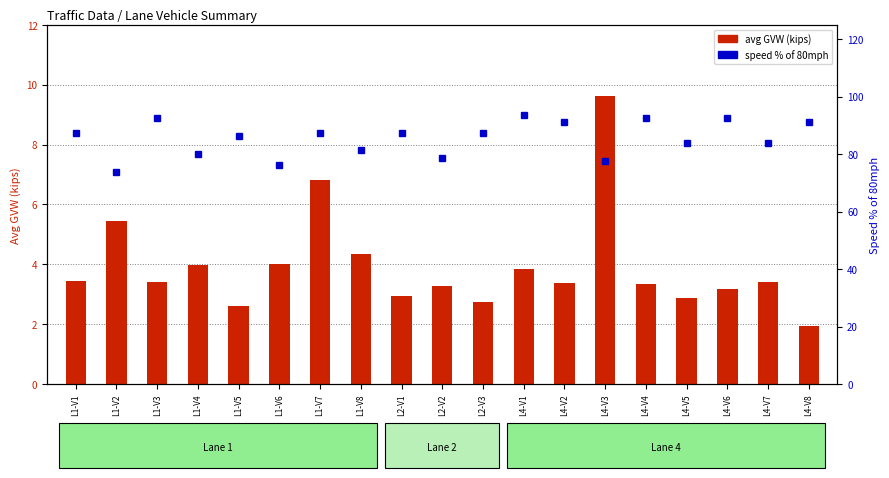

Rank the categories by speed % of max value from highest to lowest.

L4-V1, L1-V3, L4-V4, L4-V6, L4-V2, L4-V8, L1-V1, L1-V7, L2-V1, L2-V3, L1-V5, L4-V5, L4-V7, L1-V8, L1-V4, L2-V2, L4-V3, L1-V6, L1-V2